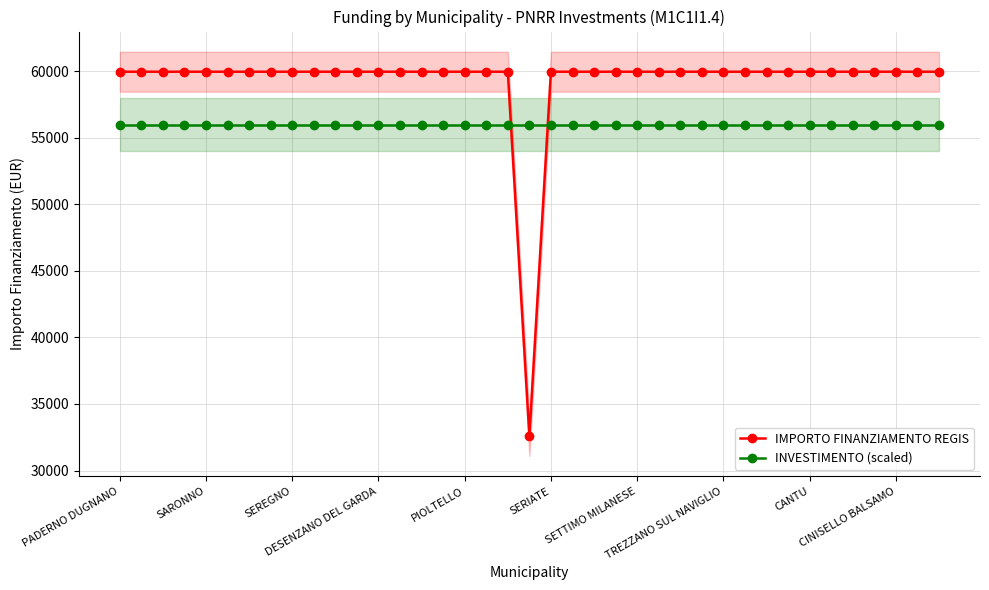

Which category has the lowest value in the INVESTIMENTO (scaled) series?

PADERNO DUGNANO